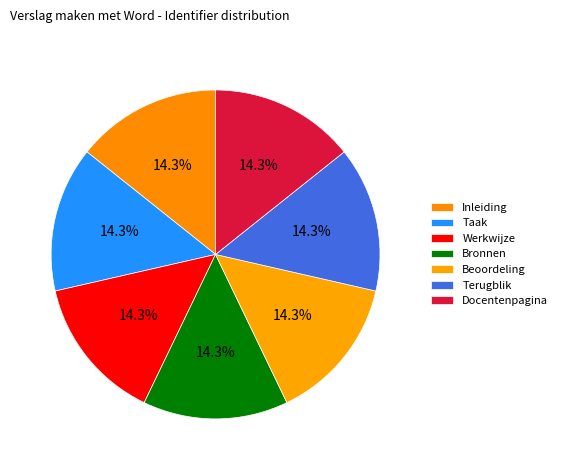

How many slices are in this pie chart?

7